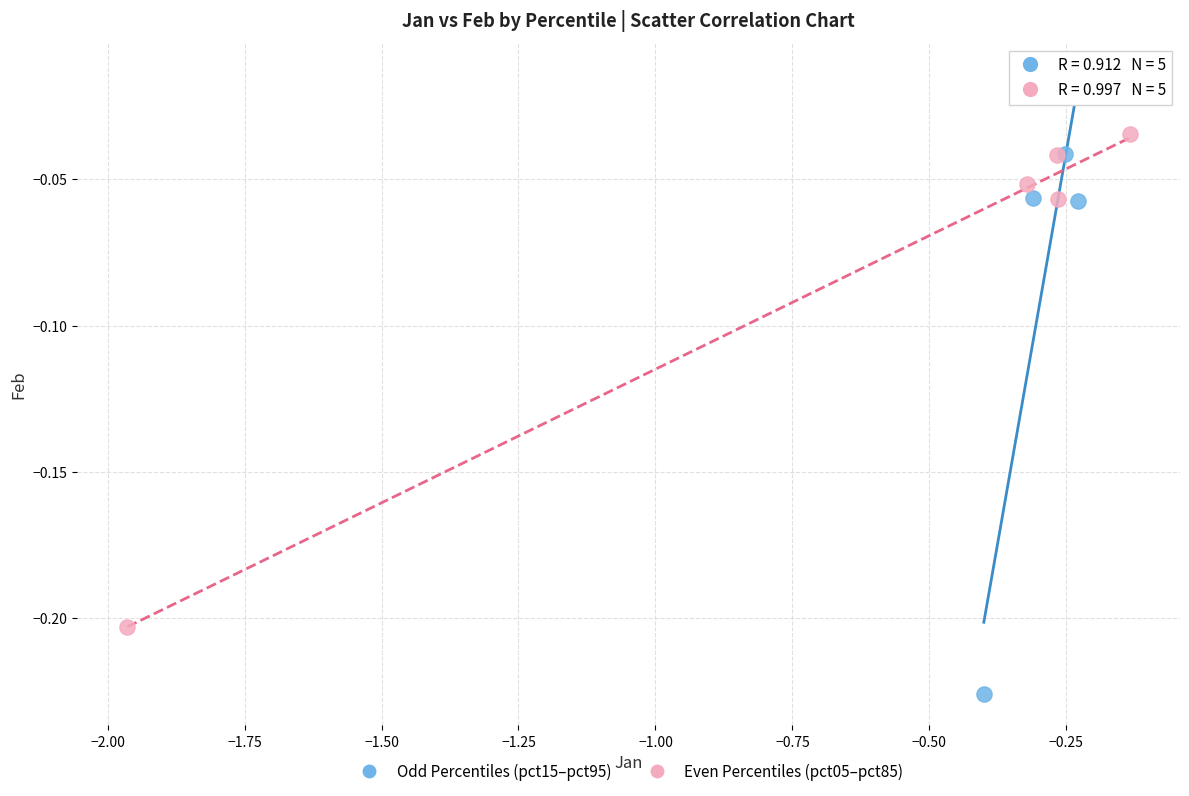

Which series has the widest spread of Y values?

Odd Percentiles (pct15–pct95)